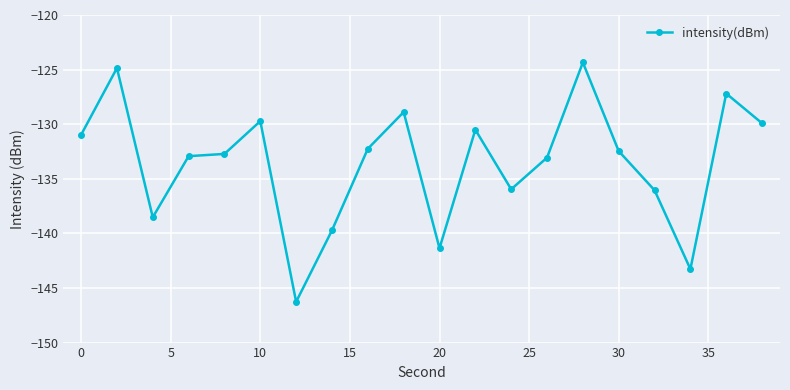

What is the maximum value shown in the chart?

-124.3